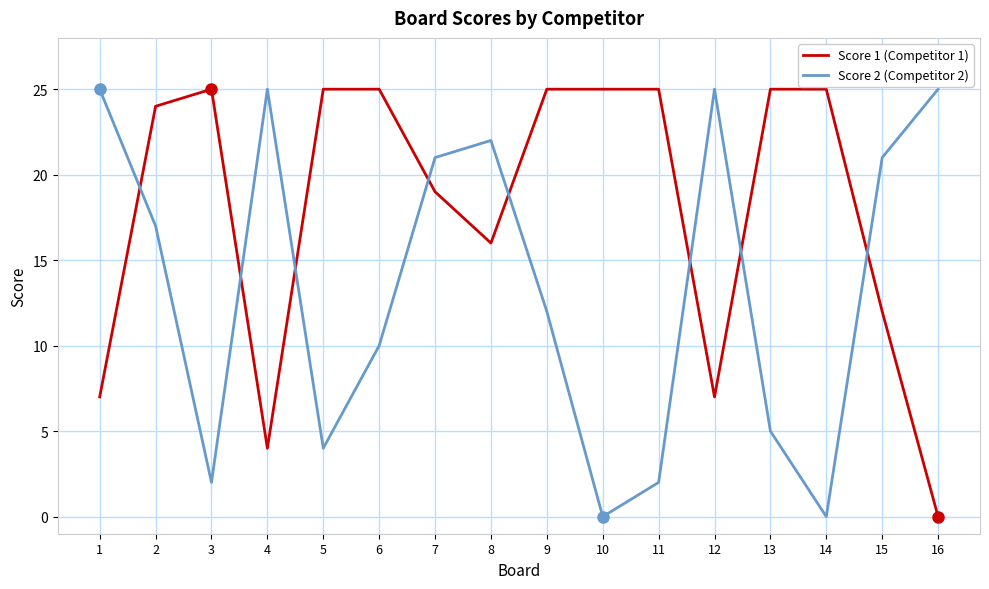

True or false: Score 1 (Competitor 1) and Score 2 (Competitor 2) cross at least once.

True